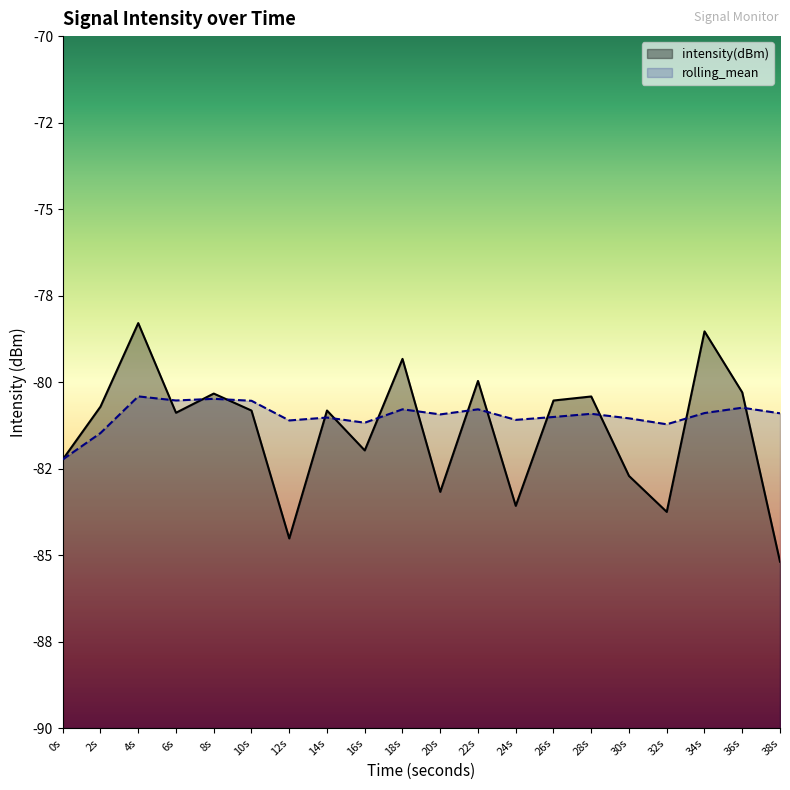

Reading left to right, transcribe all the data shown in this chart.

intensity(dBm): -82.2	-80.7	-78.3	-80.9	-80.3	-80.8	-84.5	-80.8	-82.0	-79.3	-83.2	-80.0	-83.6	-80.5	-80.4	-82.7	-83.8	-78.5	-80.3	-85.2
rolling_mean: -82.2	-81.5	-80.4	-80.5	-80.5	-80.5	-81.1	-81.0	-81.2	-80.8	-80.9	-80.8	-81.1	-81.0	-80.9	-81.0	-81.2	-80.9	-80.7	-80.9